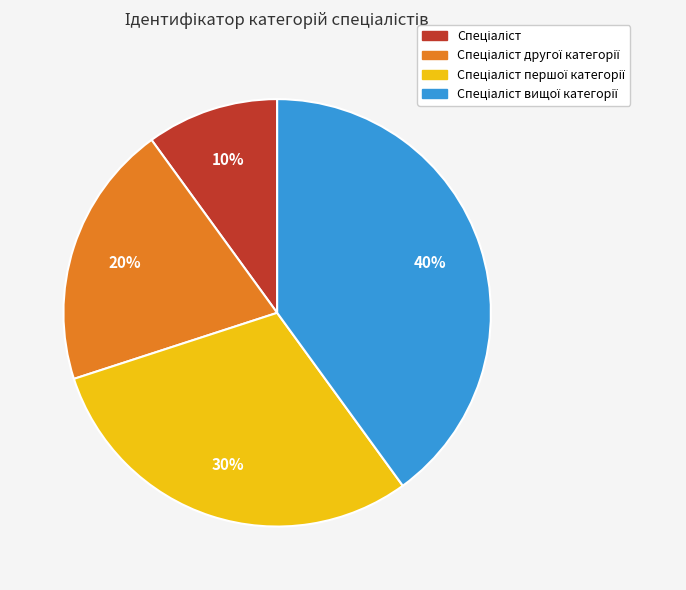

Is there a majority slice in this chart?

No